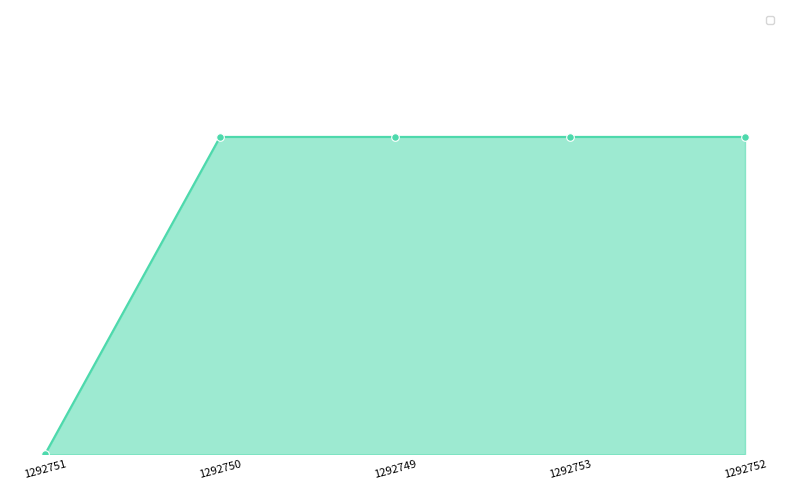

Between 1292753 and 1292749, which is larger?

1292753